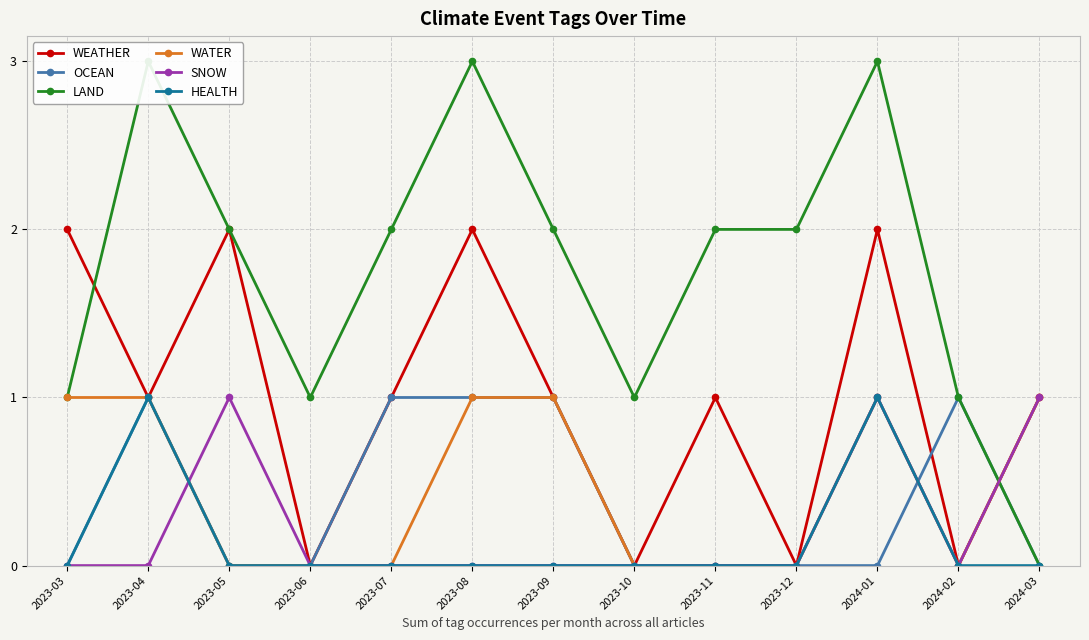

Reading left to right, list all the values displayed in this chart.

WEATHER: 2	1	2	0	1	2	1	0	1	0	2	0	1
OCEAN: 0	1	0	0	1	1	1	0	0	0	0	1	0
LAND: 1	3	2	1	2	3	2	1	2	2	3	1	0
WATER: 1	1	0	0	0	1	1	0	0	0	1	0	1
SNOW: 0	0	1	0	0	0	0	0	0	0	1	0	1
HEALTH: 0	1	0	0	0	0	0	0	0	0	1	0	0